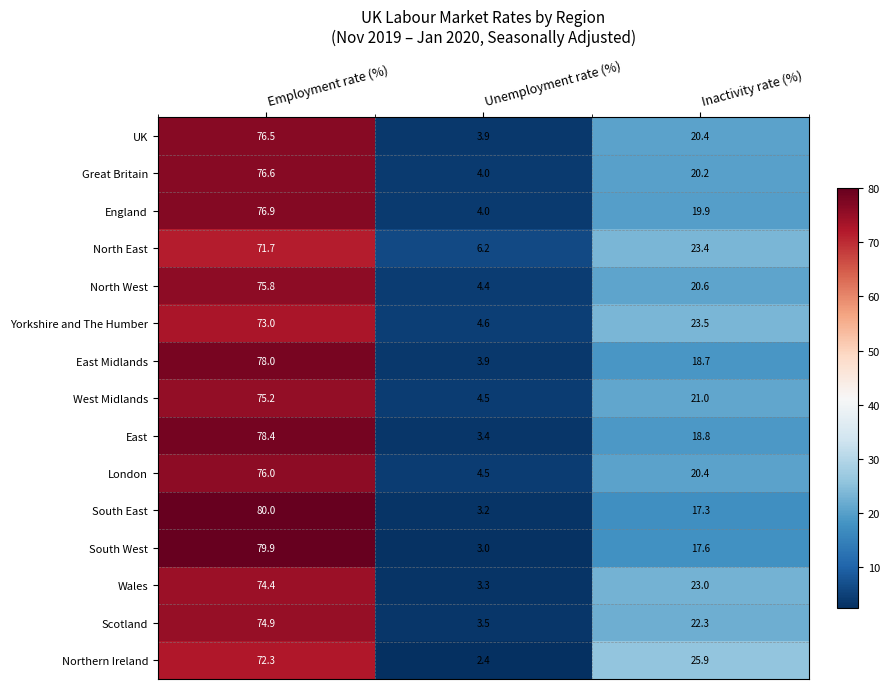

At which category does the chart reach its peak across all series?

Employment rate (%)